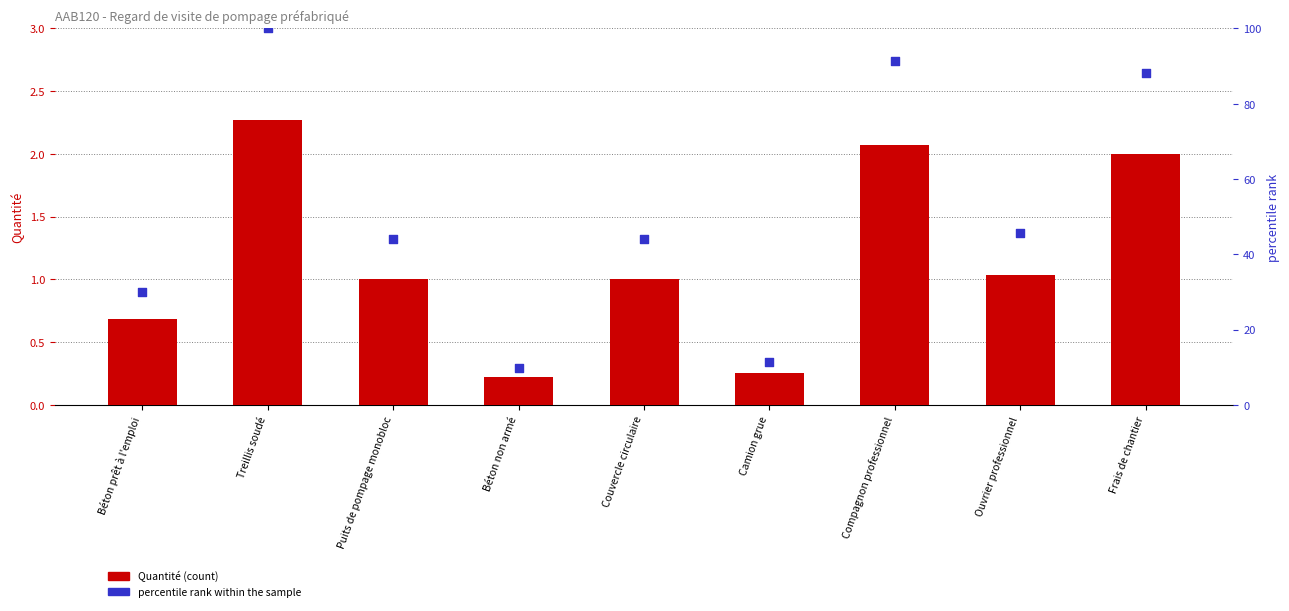

What are all the series names shown in the legend?

Quantité, percentile rank within the sample